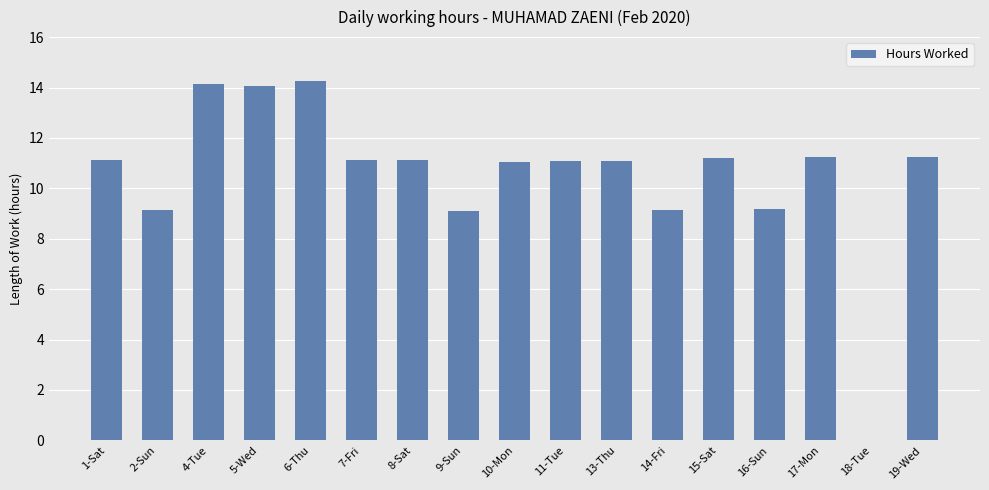

What is the greatest value displayed?

14.2